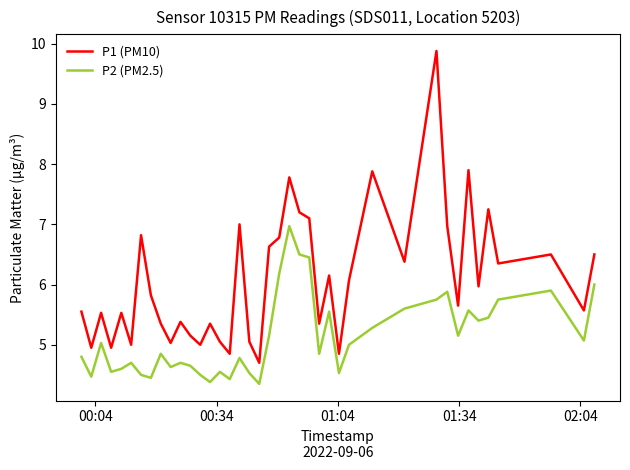

True or false: P1 (PM10) and P2 (PM2.5) cross at least once.

False